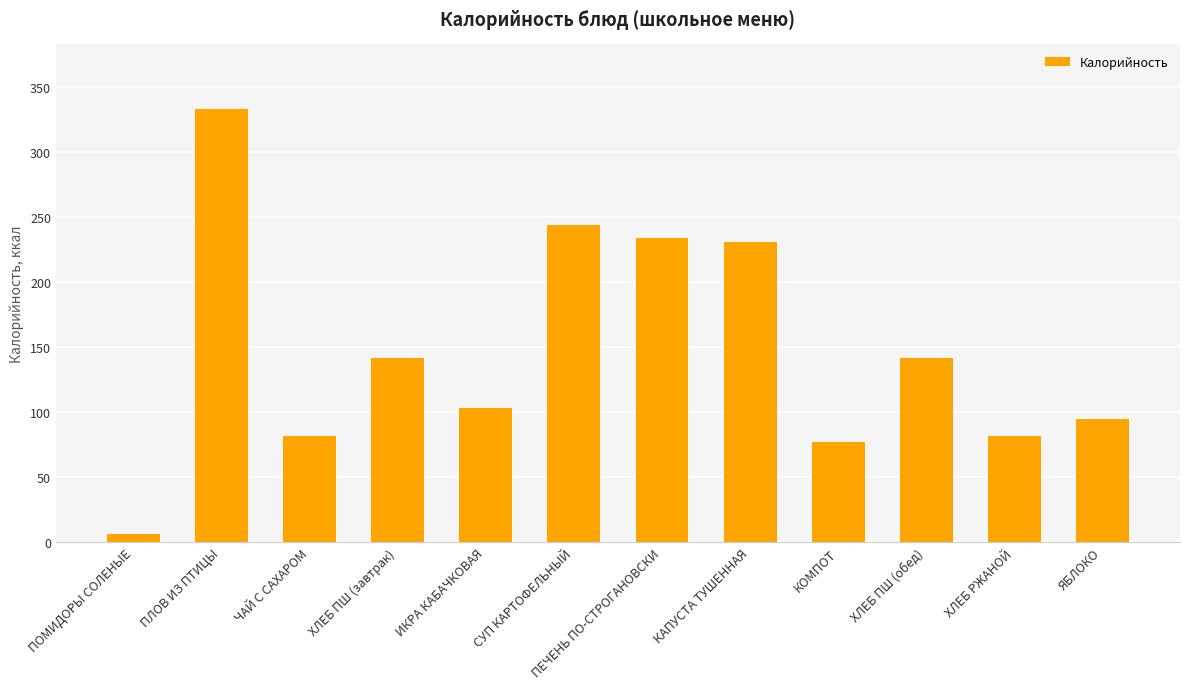

How many bars are there in total?

12